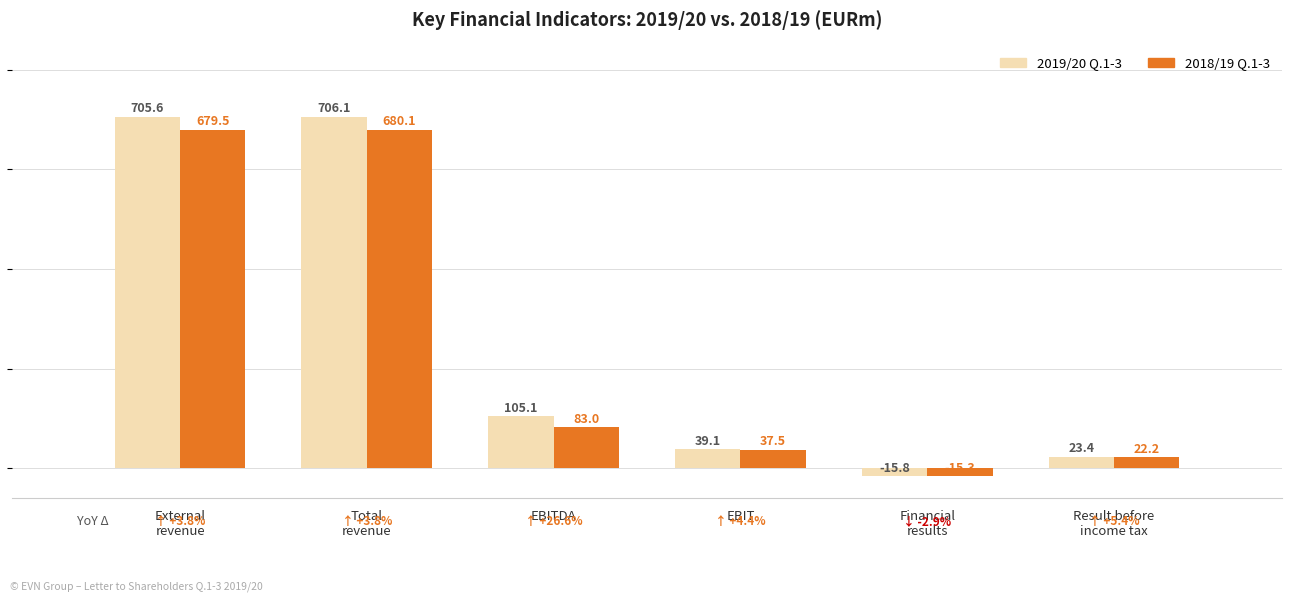

What is the difference between the highest and lowest values at EBITDA?

22.1